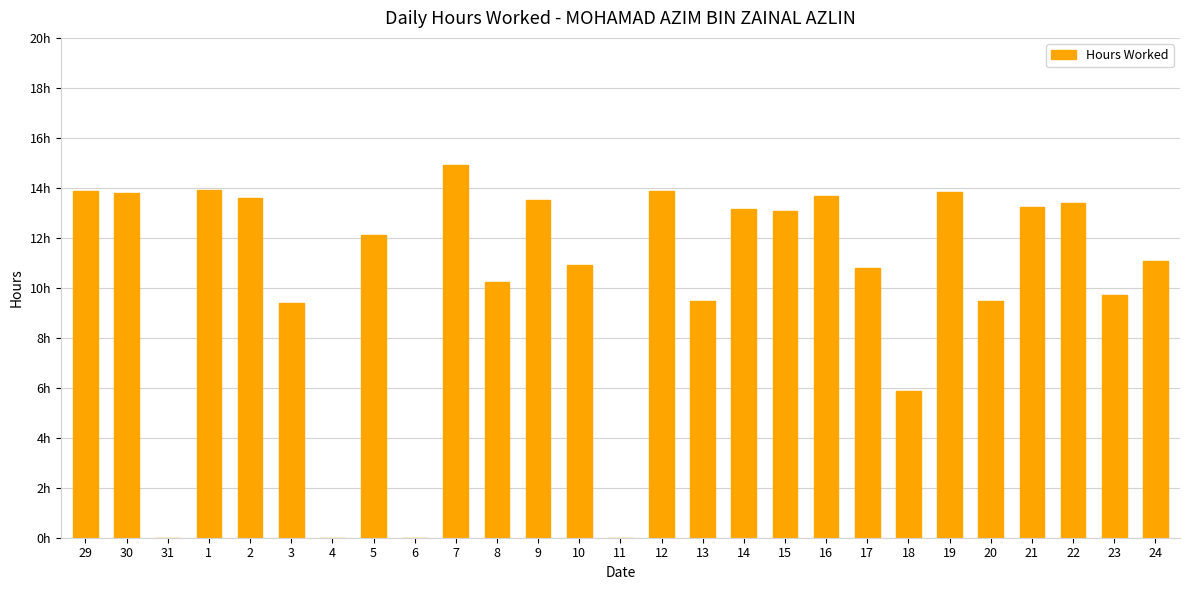

List the labels in order of value, largest first.

7, 1, 29, 12, 19, 30, 16, 2, 9, 22, 21, 14, 15, 5, 24, 10, 17, 8, 23, 13, 20, 3, 18, 31, 4, 6, 11